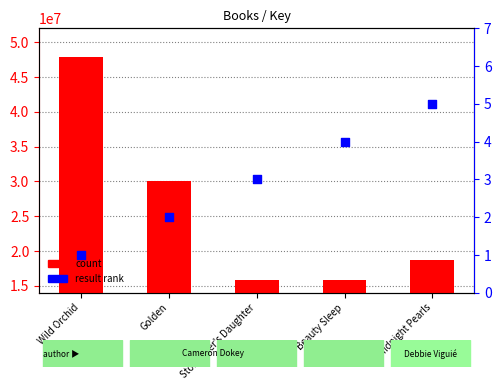

Is the value of count at Golden greater than the value of result rank at Storyteller's Daughter?

Yes